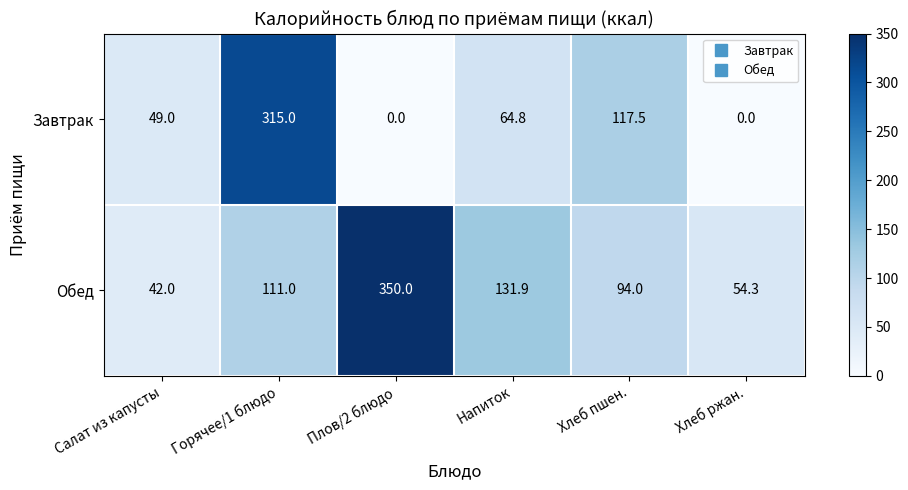

True or false: Обед has a value of 350.0 at Плов/2 блюдо.

True